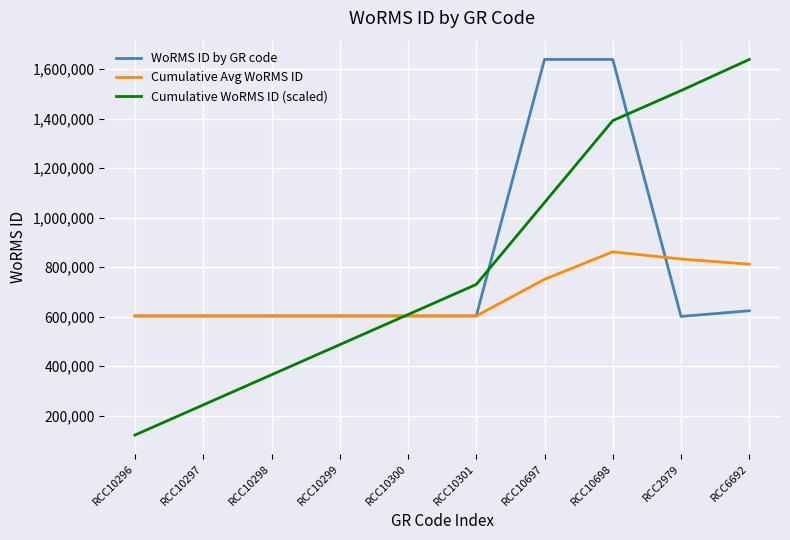

What position from the left is RCC10299?

4